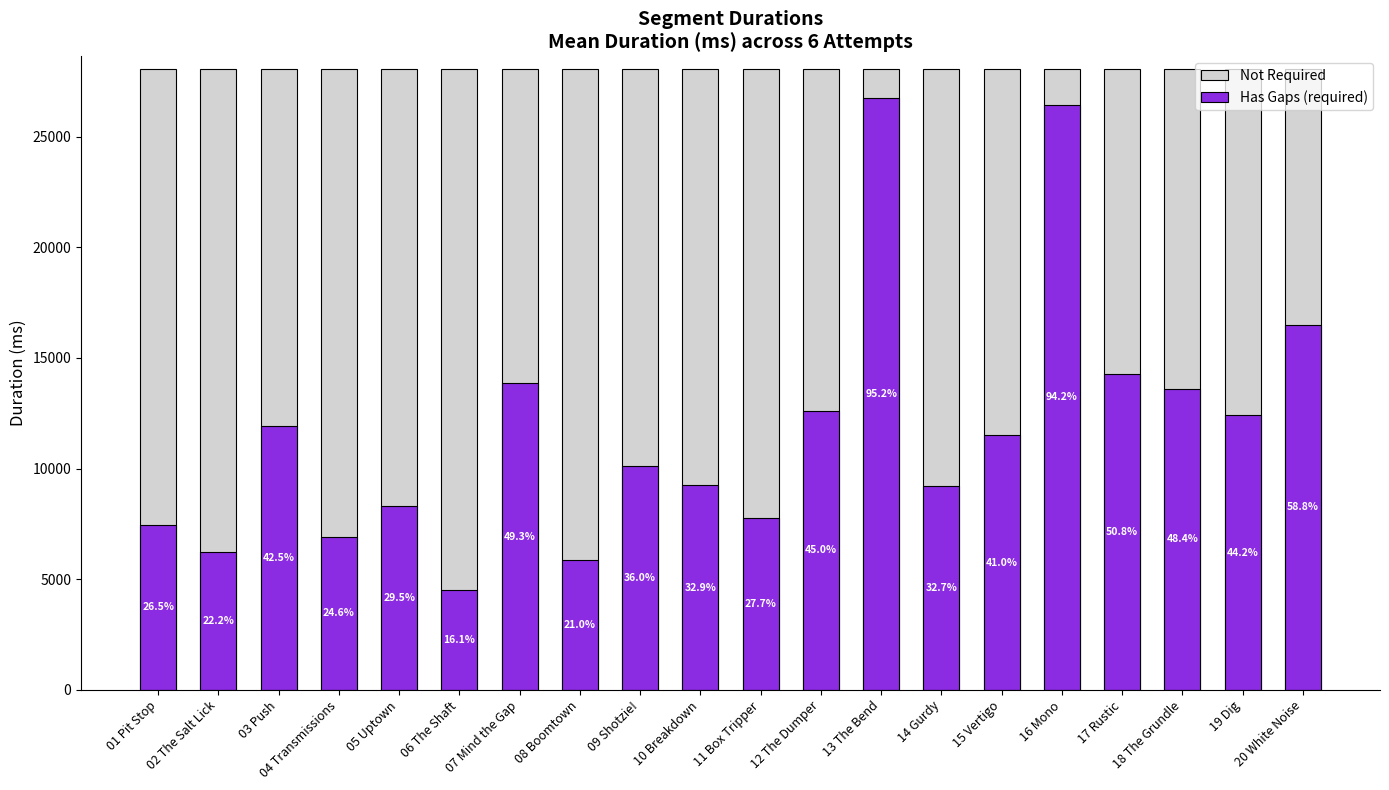

What is the maximum value shown in the chart?

28067.4